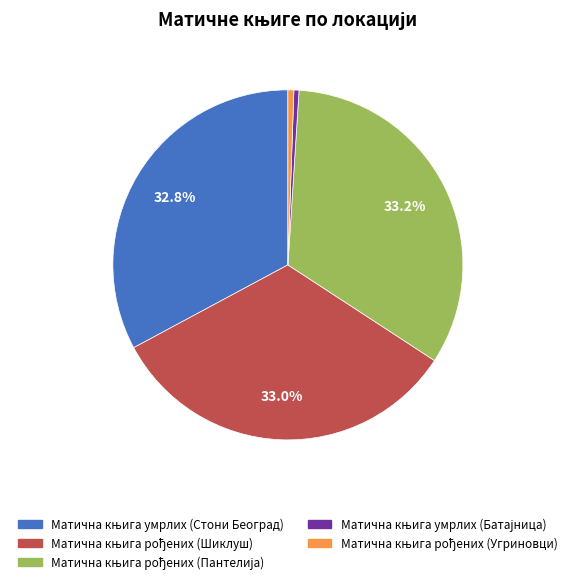

How many slices are in this pie chart?

5